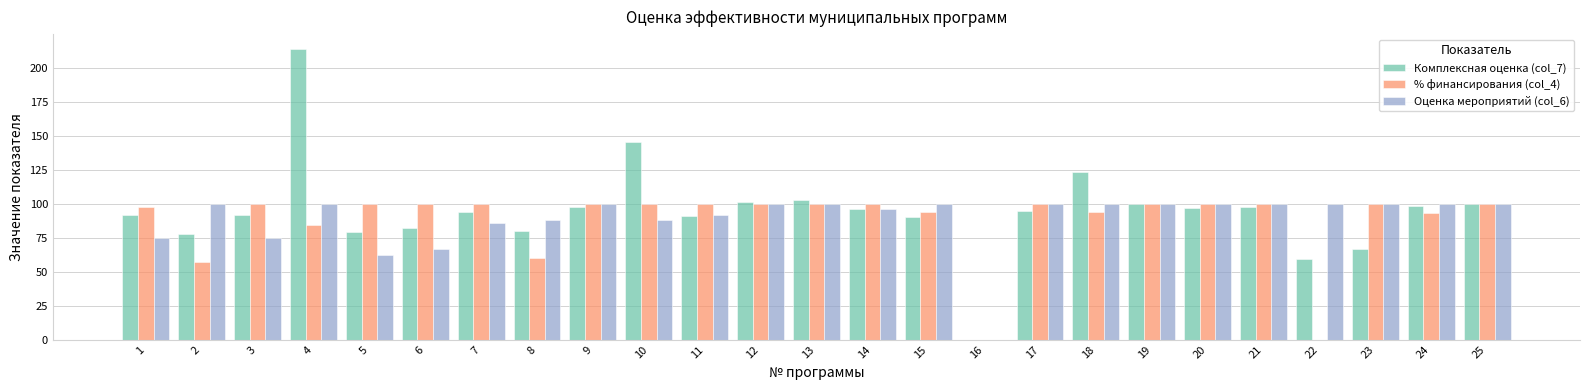

What are all the series names shown in the legend?

Комплексная оценка (col_7), % финансирования (col_4), Оценка мероприятий (col_6)